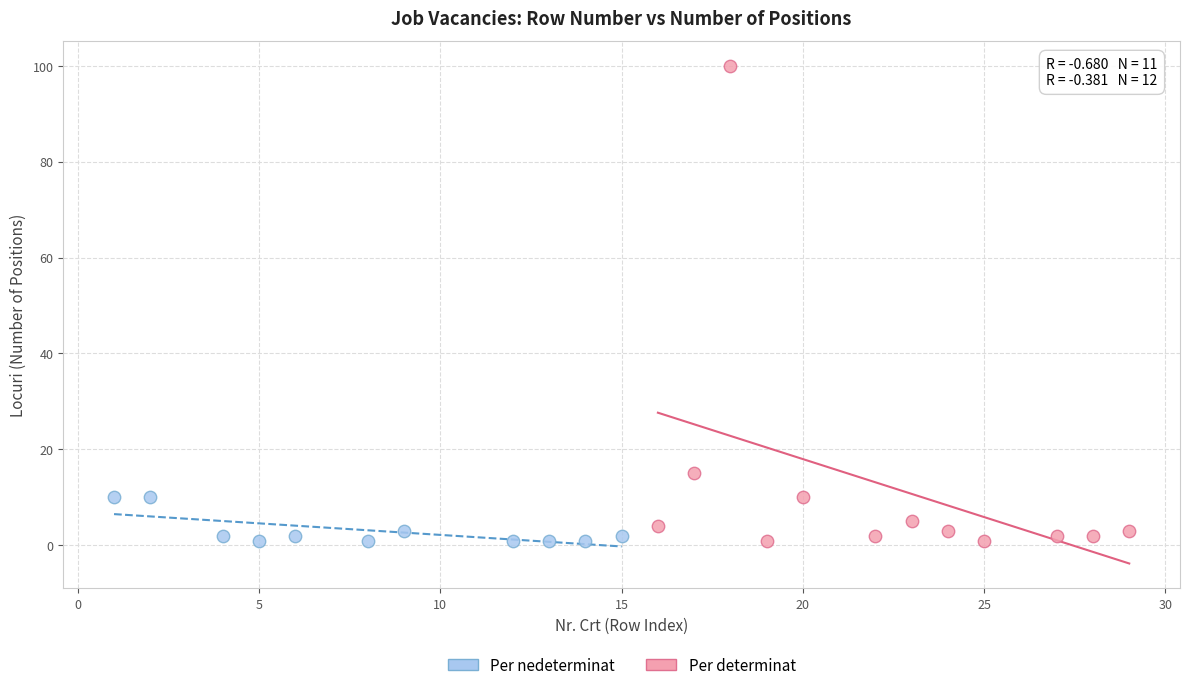

What are all the series names shown in the legend?

Per nedeterminat, Per determinat